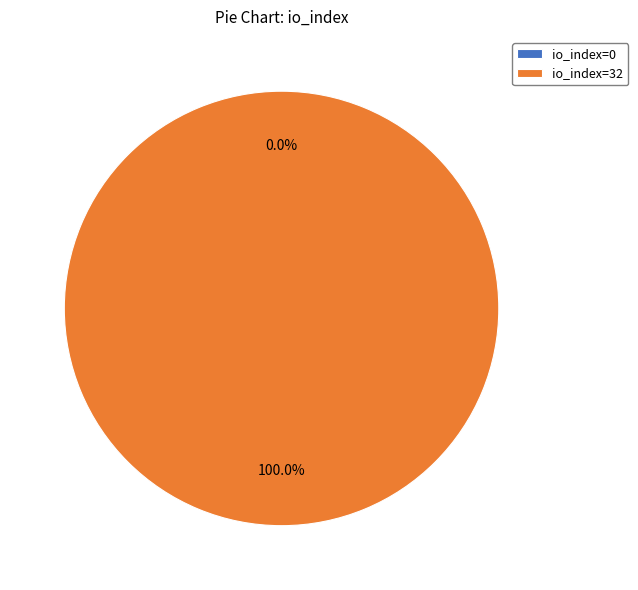

To the nearest percent, what is the difference between the io_index=0 and io_index=32 slice percentages?

100%